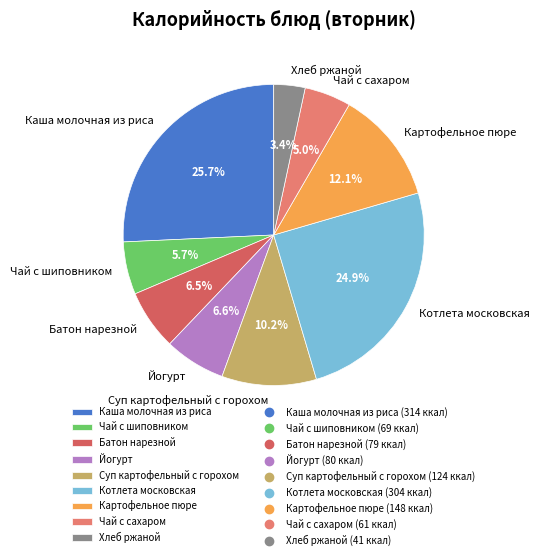

How many segments does this pie chart have?

9